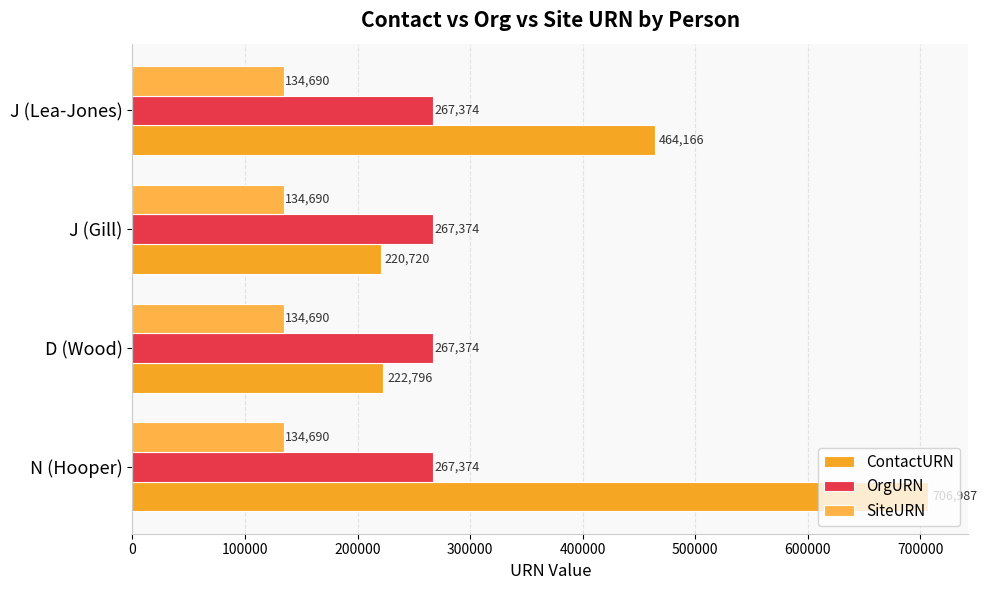

Reading left to right, transcribe all the data shown in this chart.

ContactURN: 706987.0	222796.0	220720.0	464166.0
OrgURN: 0.2	0.2	0.2	0.2
SiteURN: 0.2	0.2	0.2	0.2